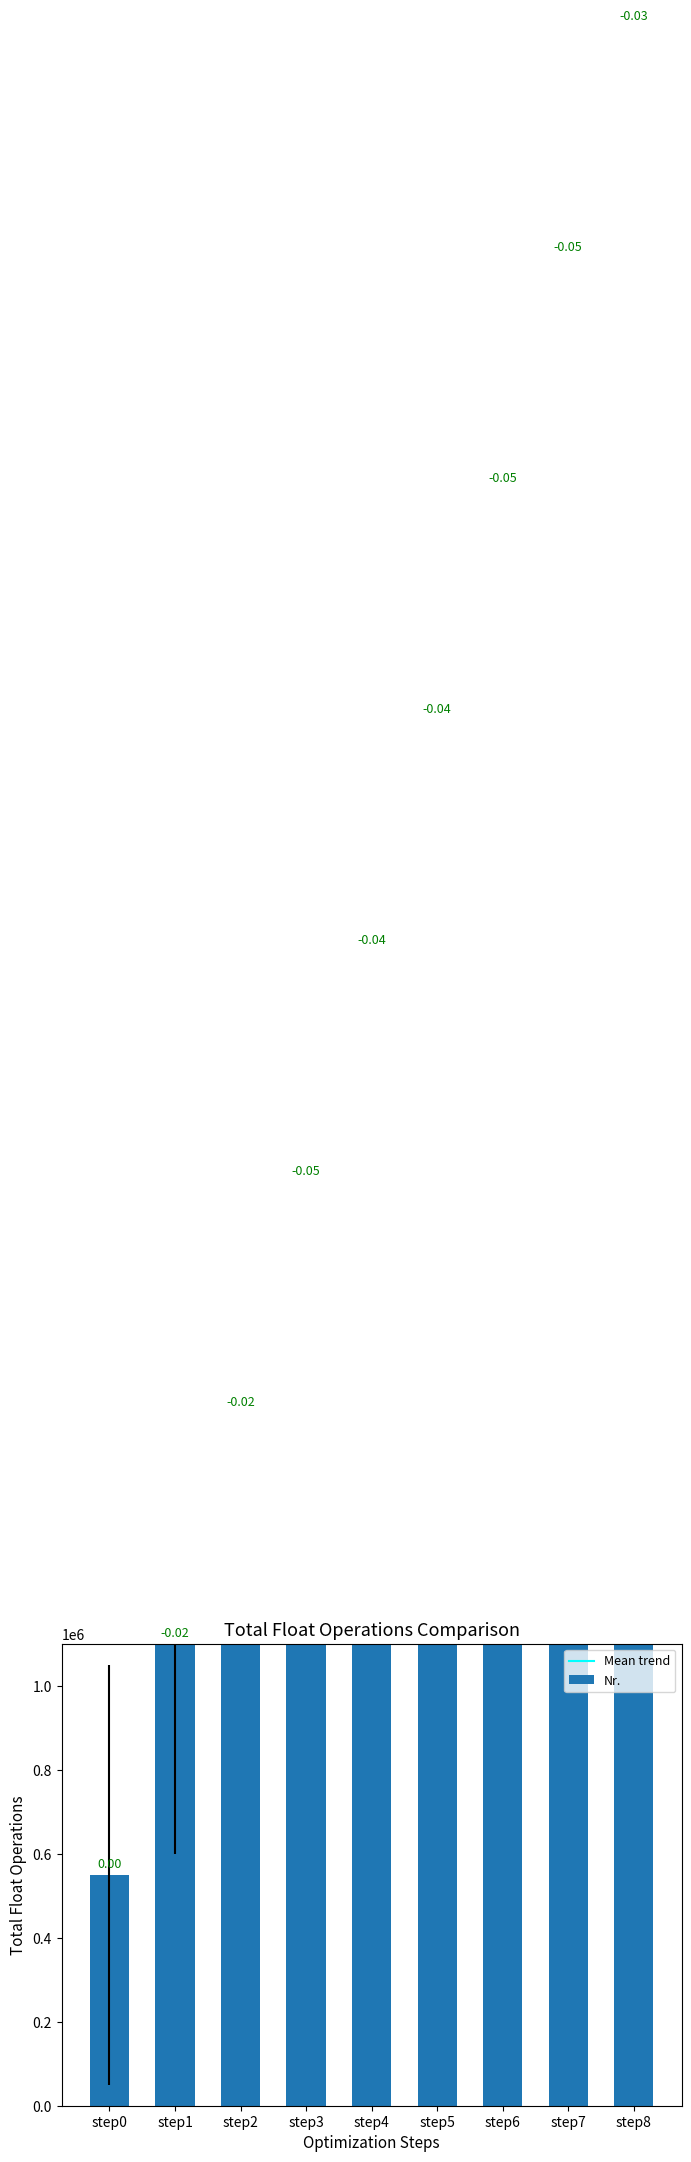

What are all the series names shown in the legend?

Mean trend, Nr.